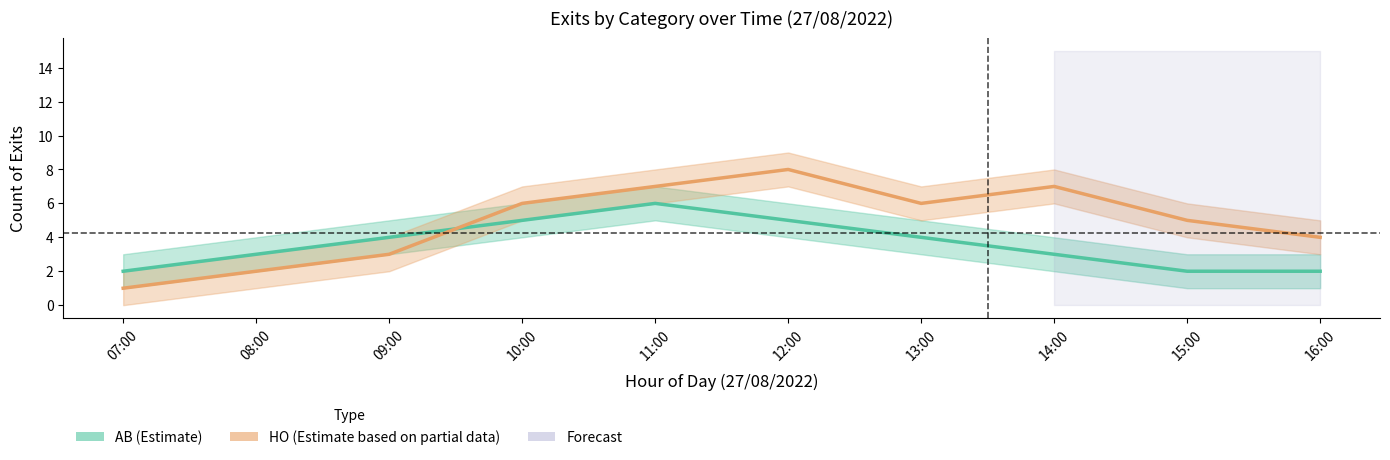

What is the label of the 6th point from the right?

11:00